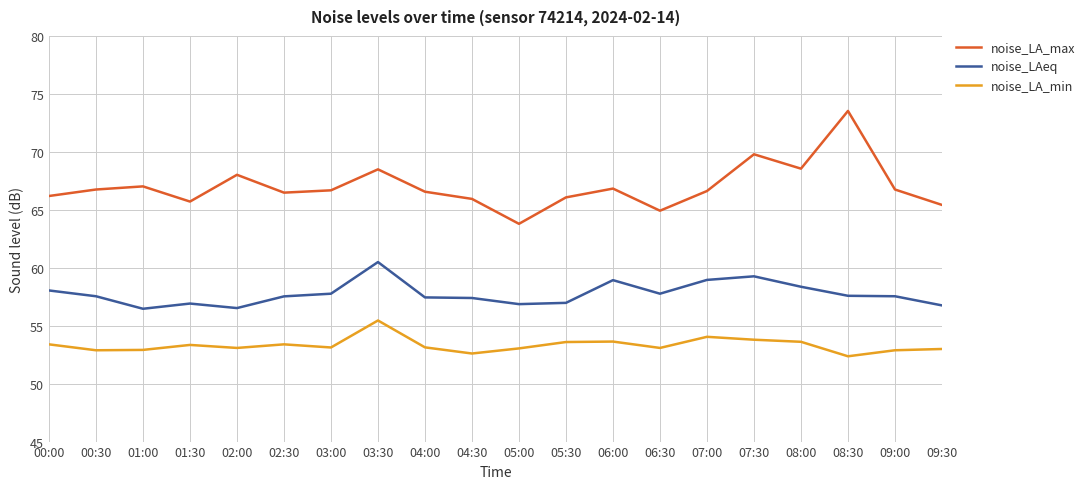

What position from the left is 04:30?

10